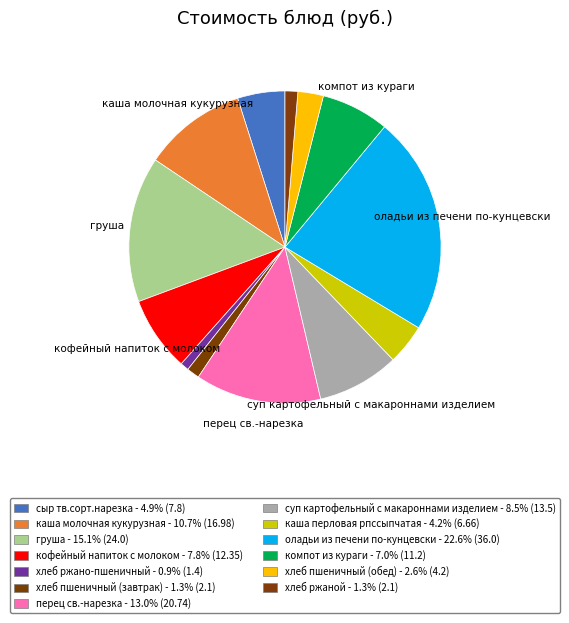

Which slice is the smallest?

хлеб ржано-пшеничный